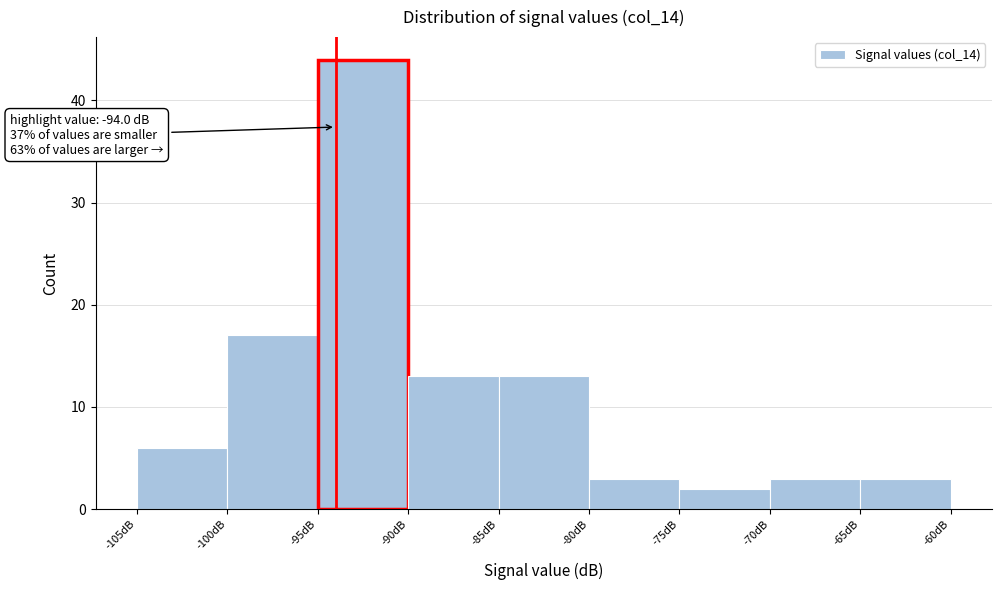

Which range on the x-axis has the tallest bar?

-95 to -90